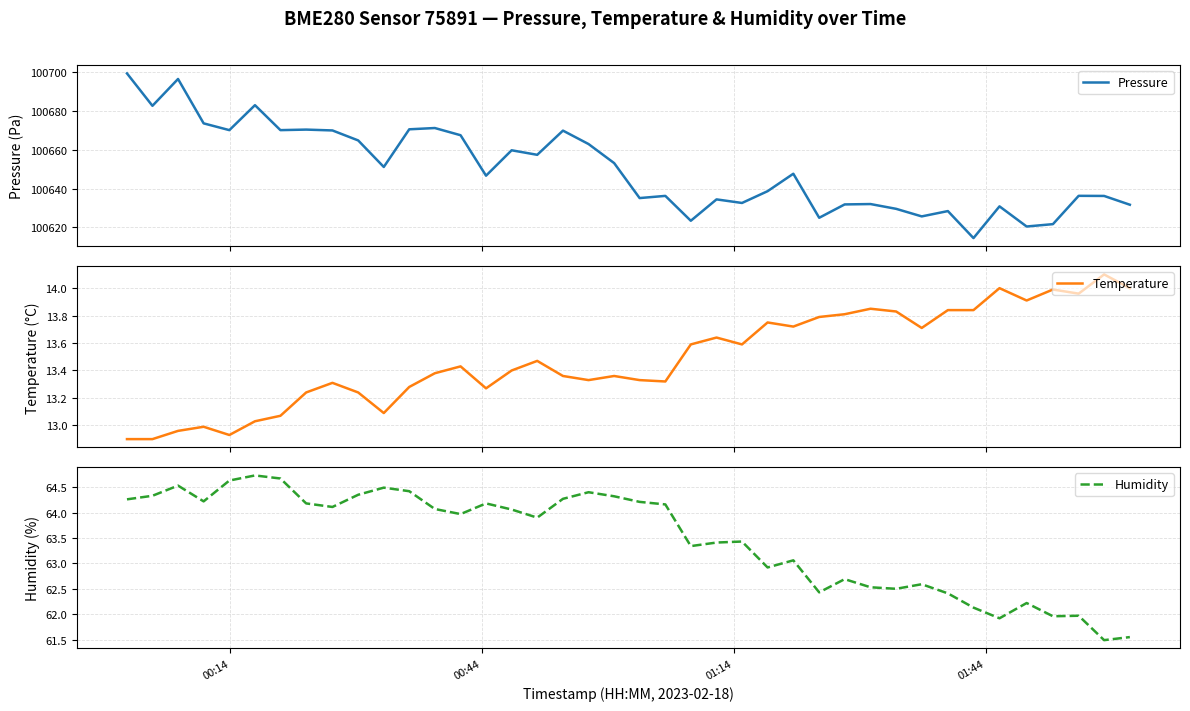

What is the lowest value of the Pressure series?

100614.4